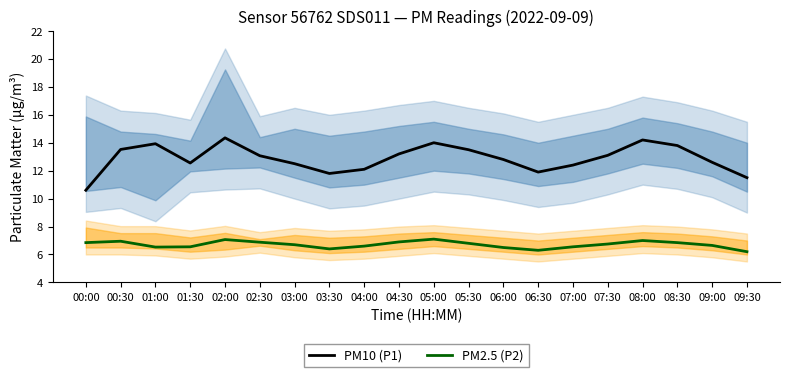

What is the total value across all series at 03:30?

18.2